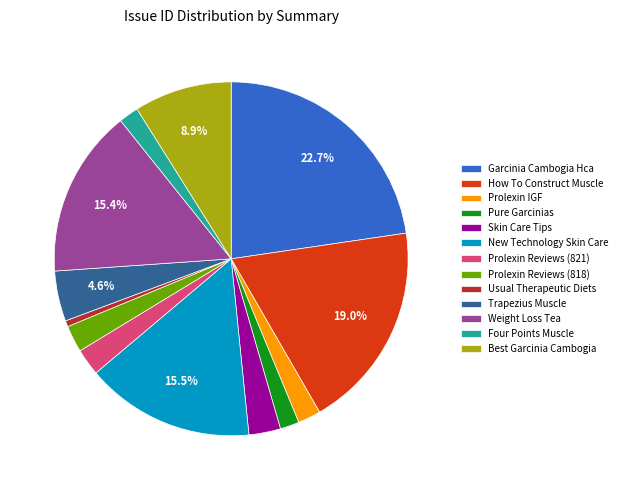

What is the ratio of the value at Trapezius Muscle to the value at Weight Loss Tea?

0.3